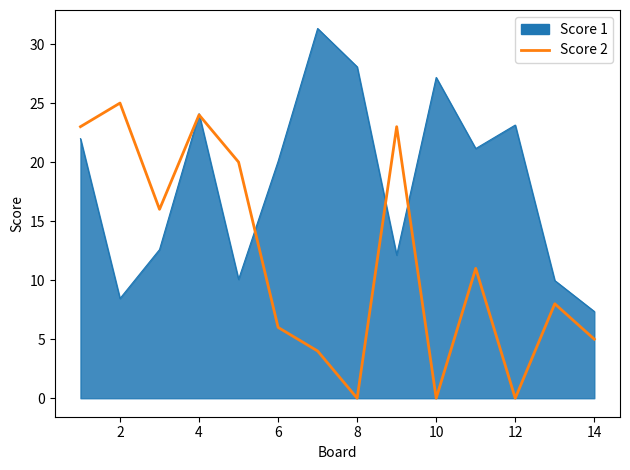

Which series has the largest total across all categories?

Score 1